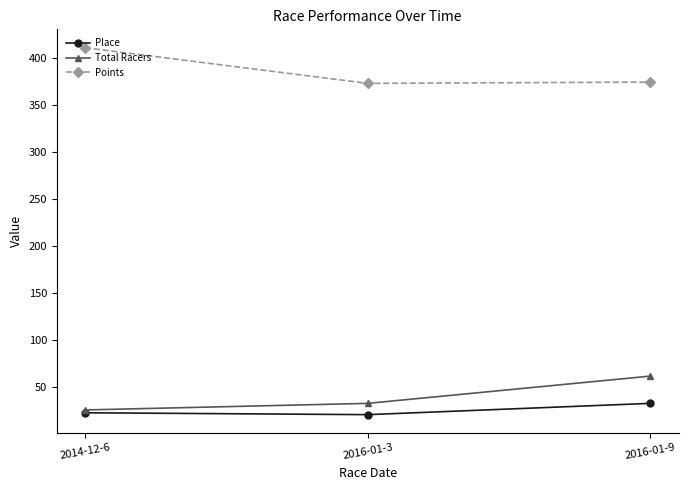

Is this an area chart (filled region under the line)?

No